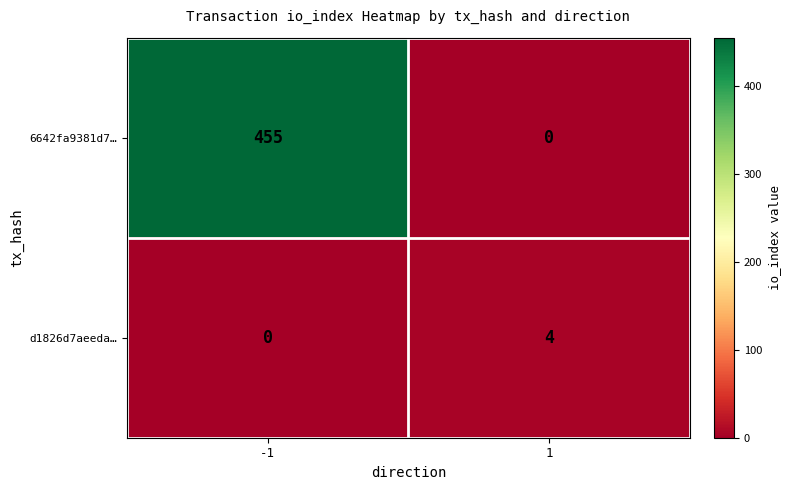

At how many categories does at least one series exceed 322?

1